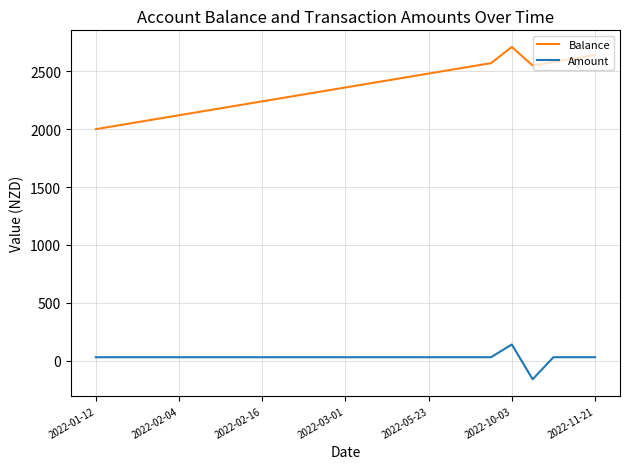

True or false: Amount and Balance cross at least once.

False